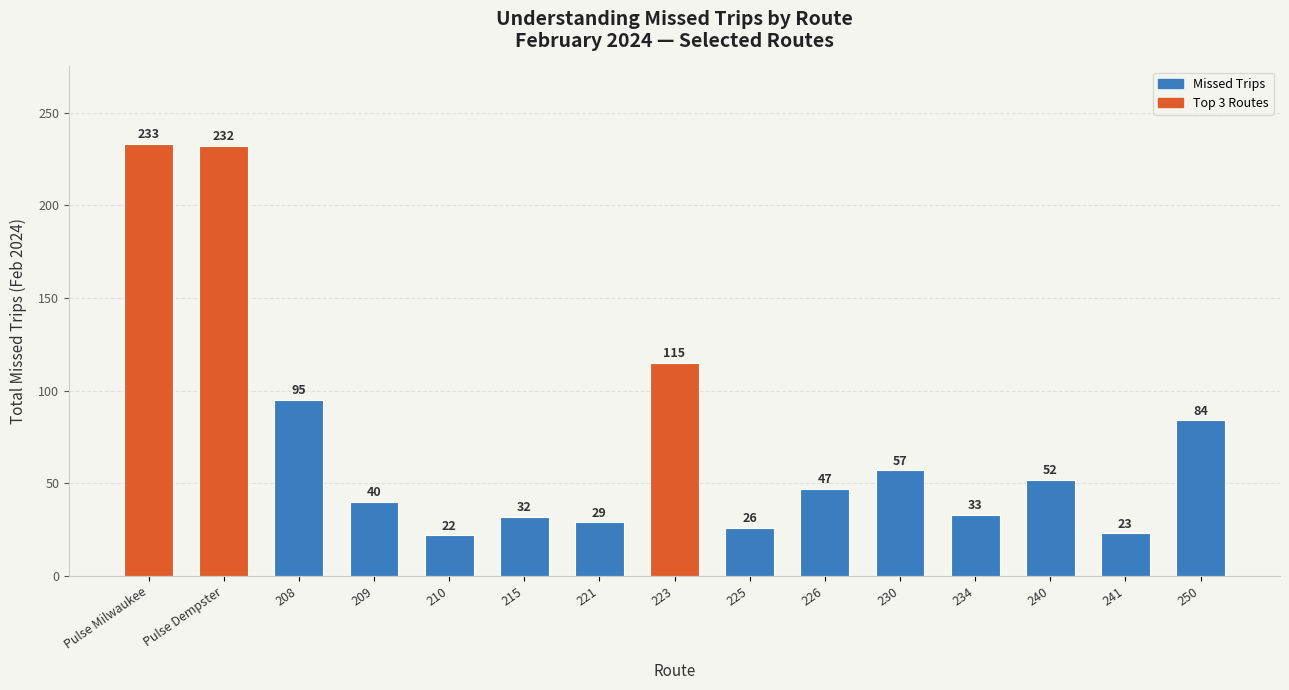

What is the value of the 15th bar from the left?

84